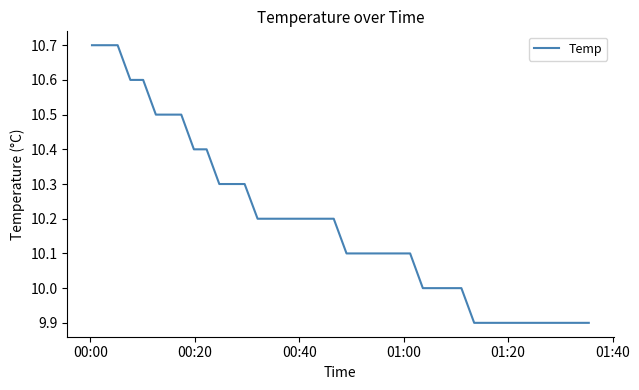

Is this an area chart (filled region under the line)?

No